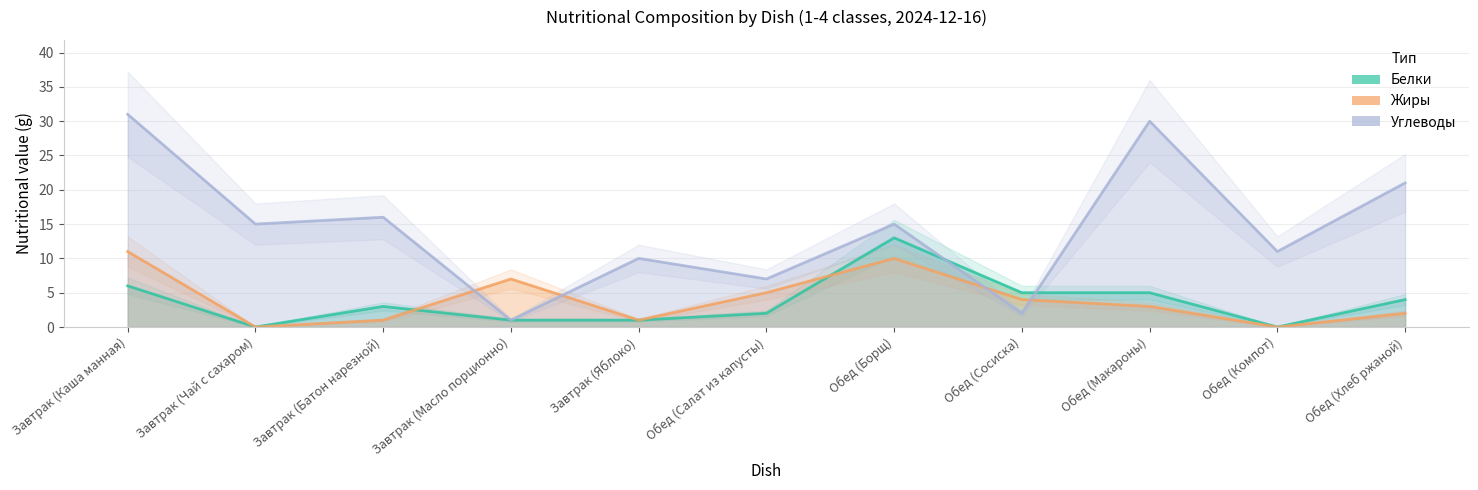

What is the value of the Углеводы point at the 1st from the left?

31